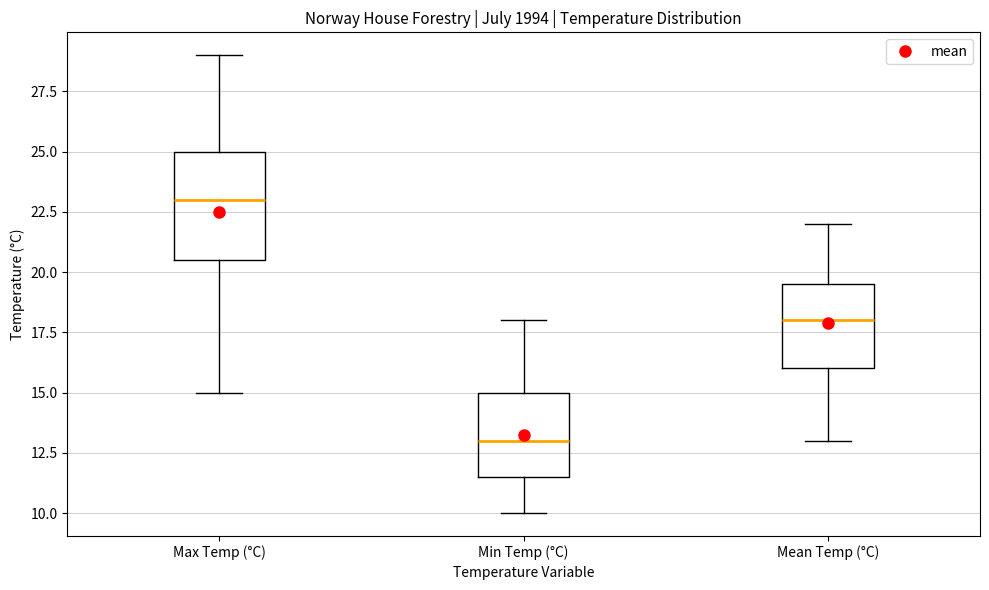

Which box has the lowest median line?

Min Temp (°C)